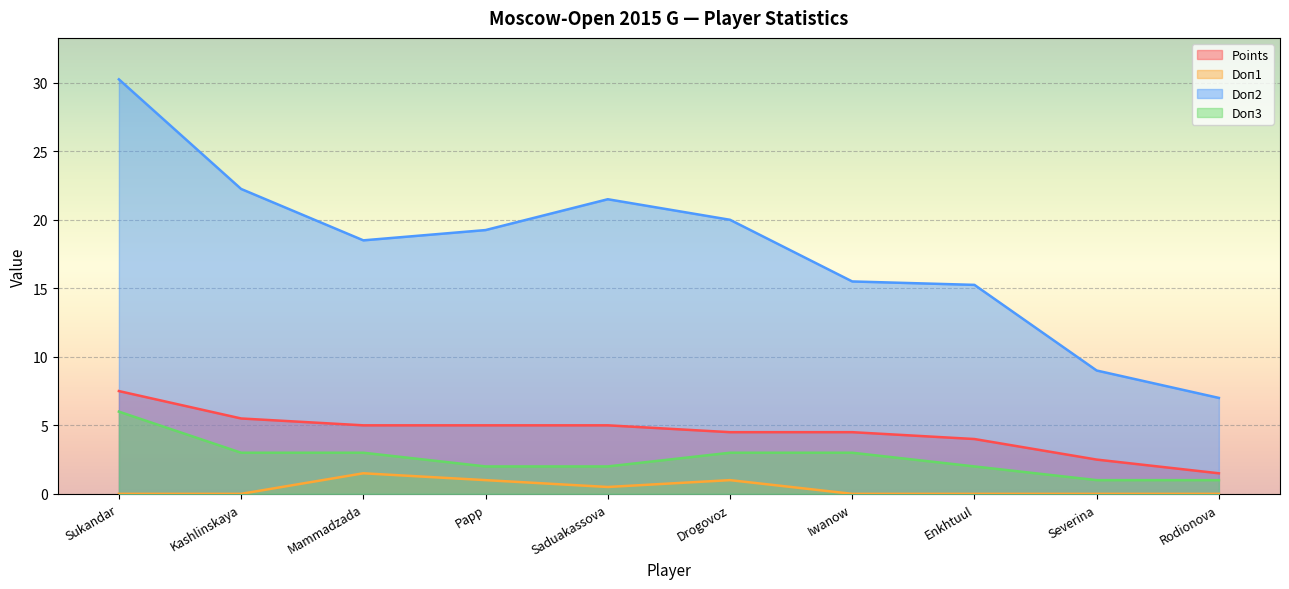

How many lines are shown in the chart?

4